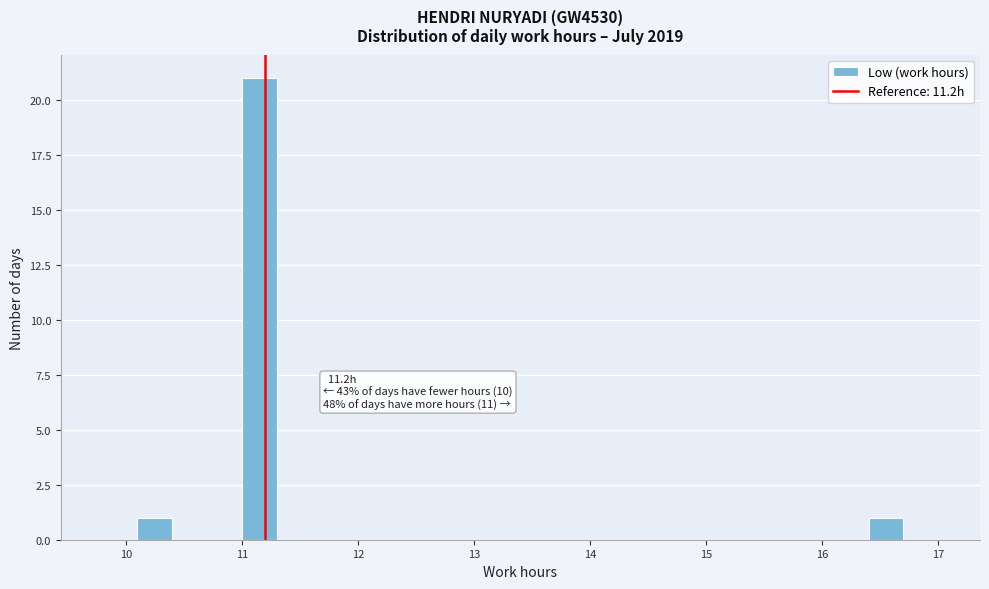

Read against the x-axis, roughly where is the centre of the tallest bar?

11.2